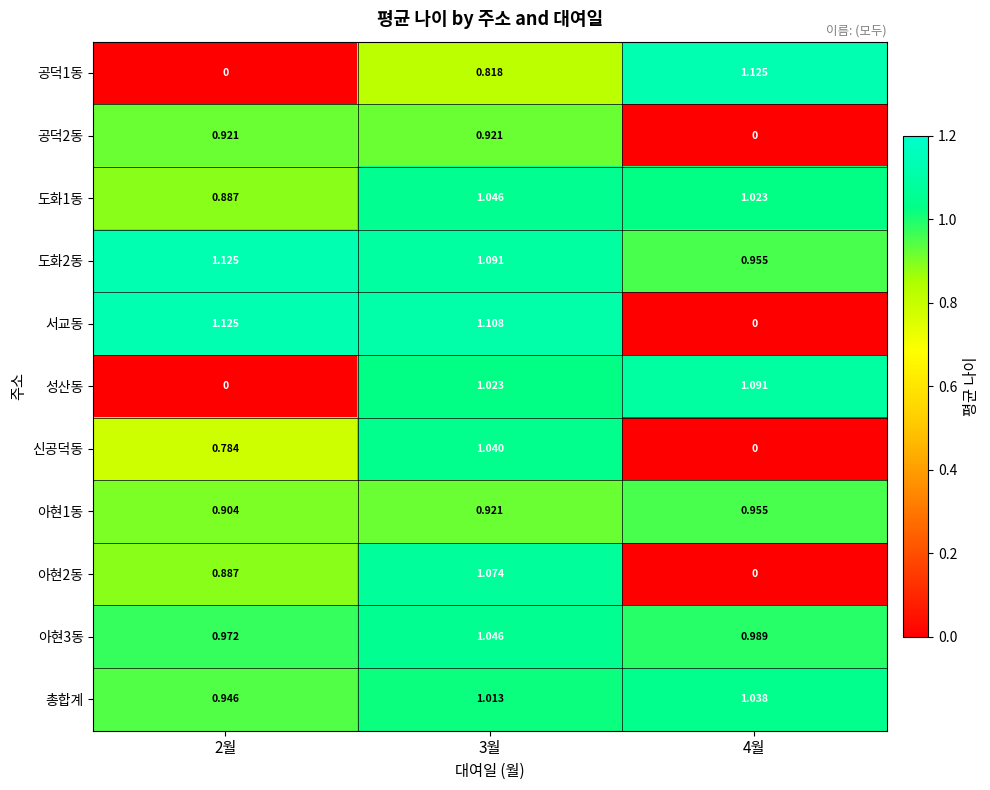

Is the value of 성산동 at 2월 greater than the value of 아현3동 at 3월?

No